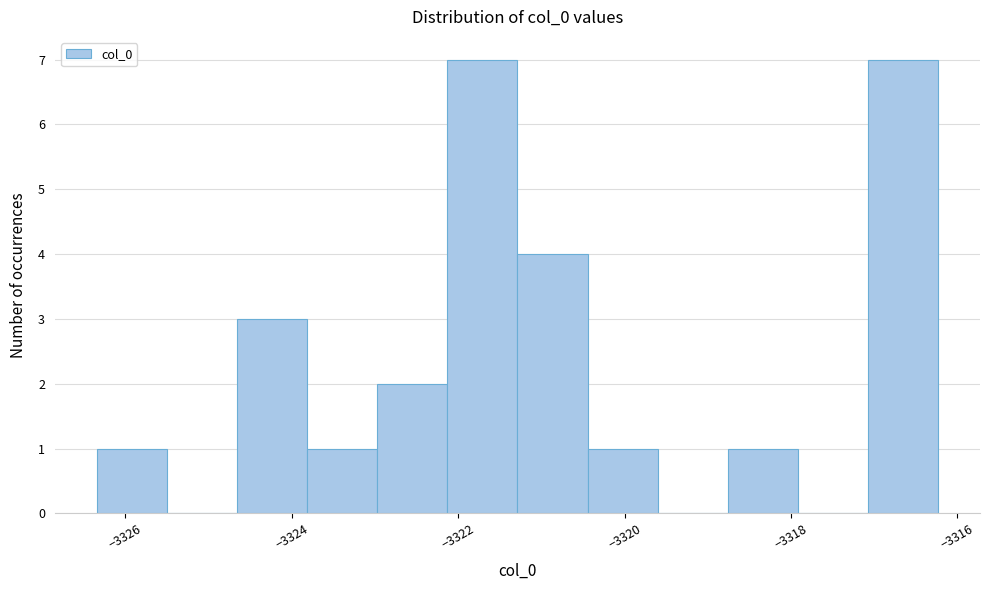

What is the height of the bar covering -3324.6 to -3323.8 on the x-axis? Neither the bar edges nor the heights are printed on the chart, so give them approximately, as read against the axes.

3